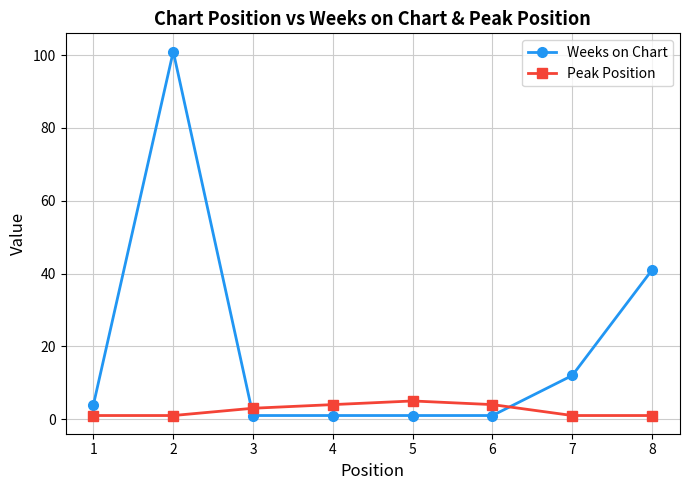

What is the value of the Weeks on Chart point at the 8th from the left?

41